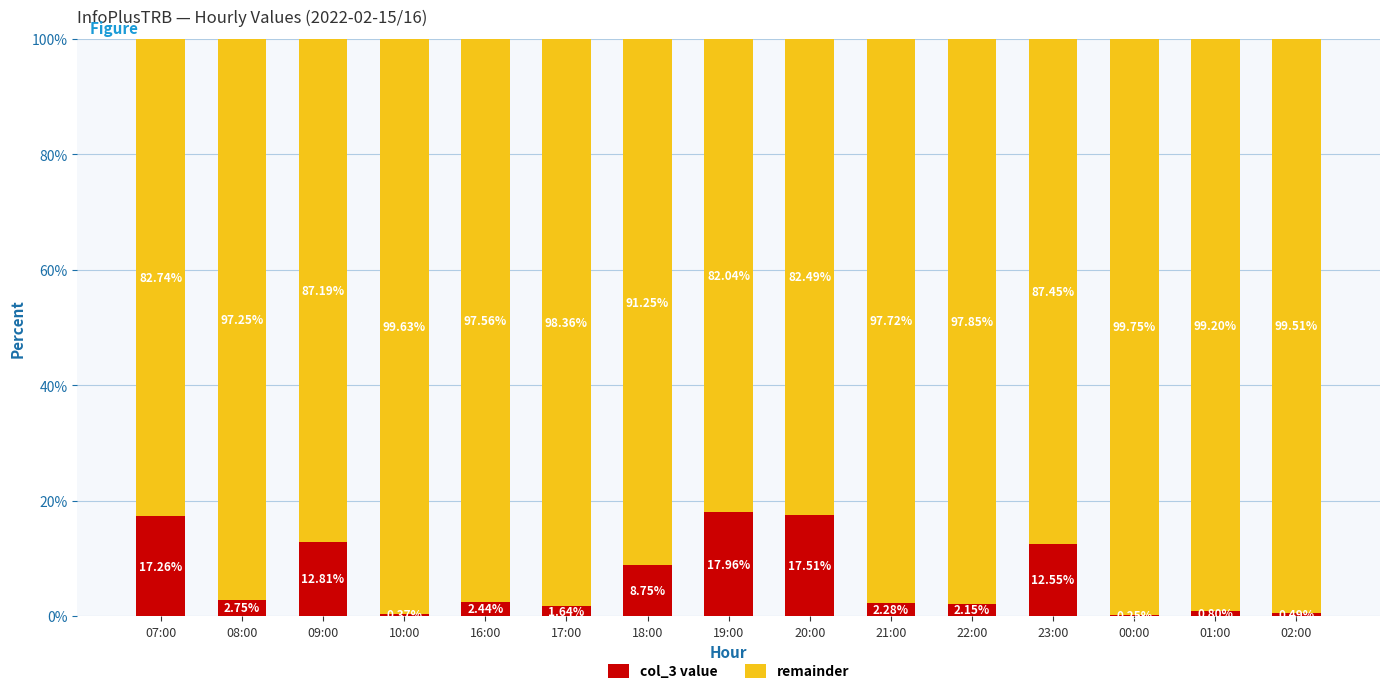

What is the sum of the col_3 value values at 08:00 and 09:00?

15.6